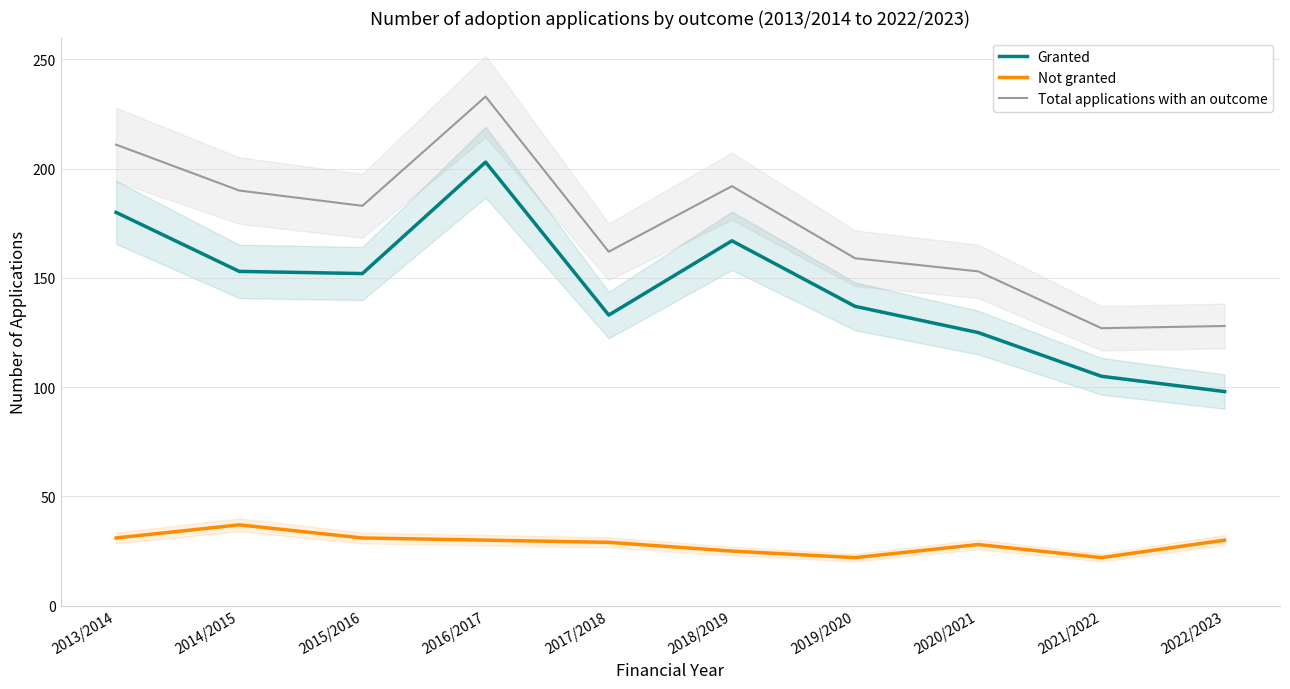

Which label corresponds to the largest value in the chart?

2016/2017